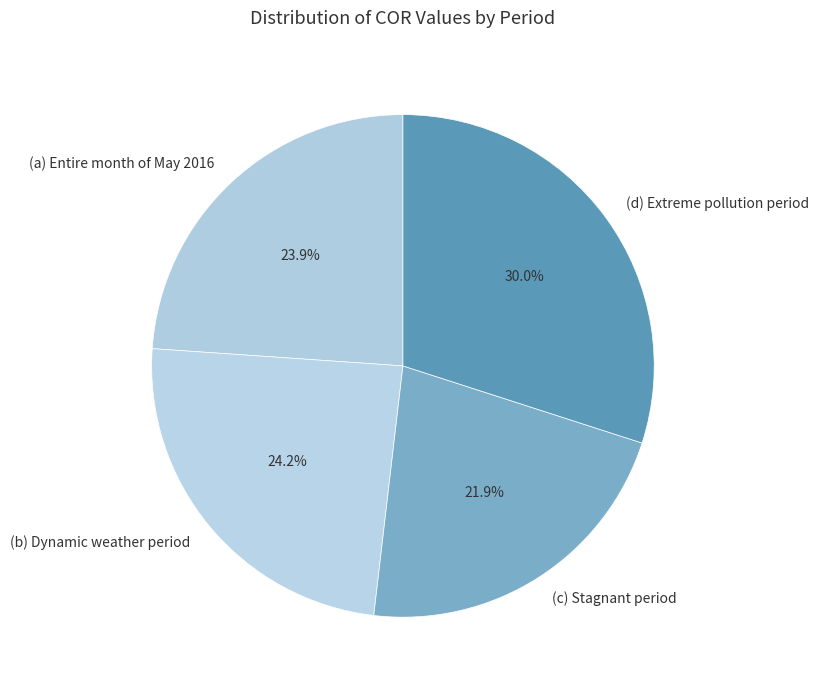

Between (b) Dynamic weather period and (d) Extreme pollution period, which is larger?

(d) Extreme pollution period